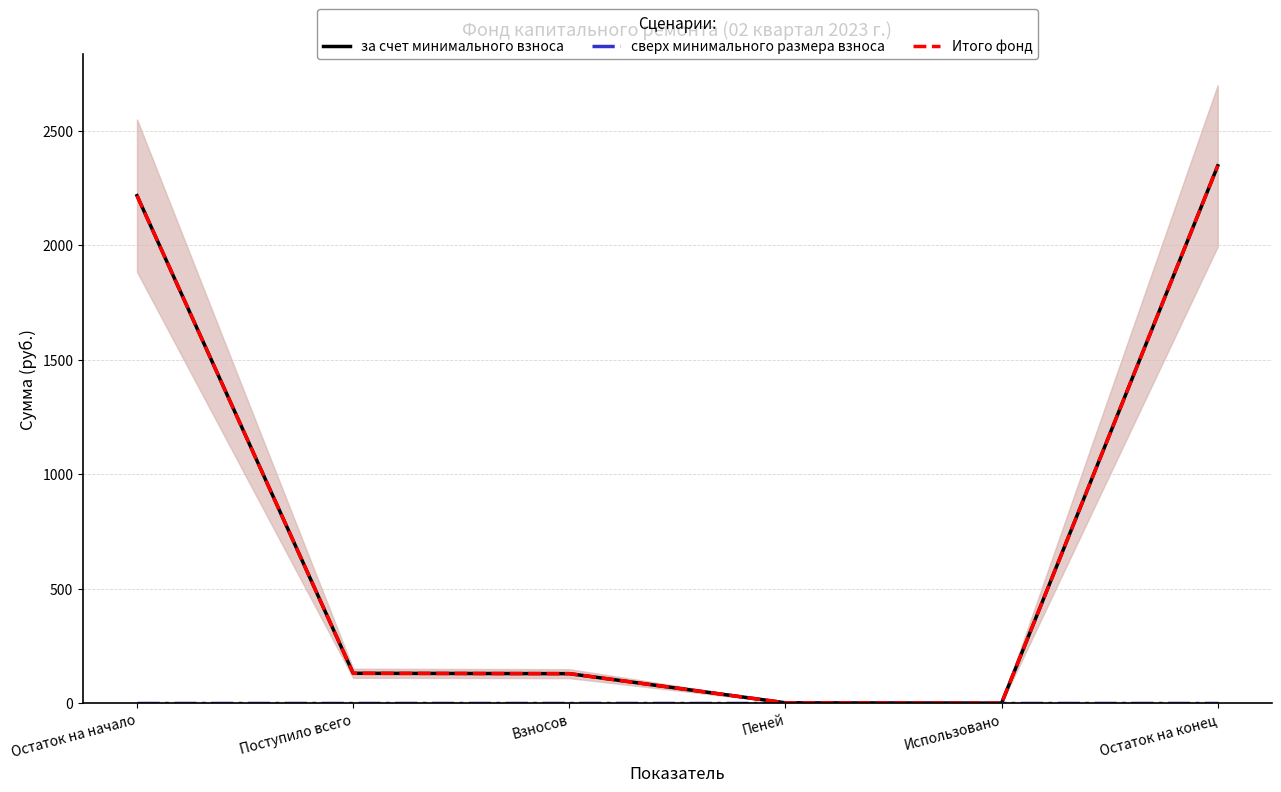

How many lines are shown in the chart?

3